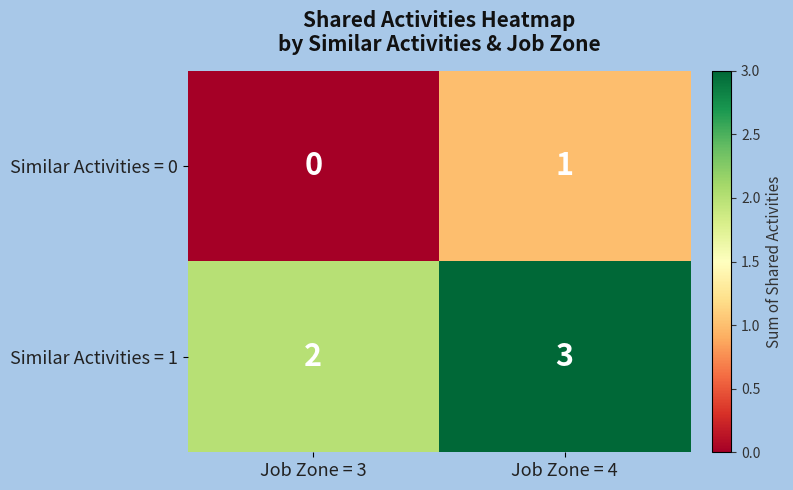

True or false: Similar Activities = 0 has a value of 1 at Job Zone = 3.

False